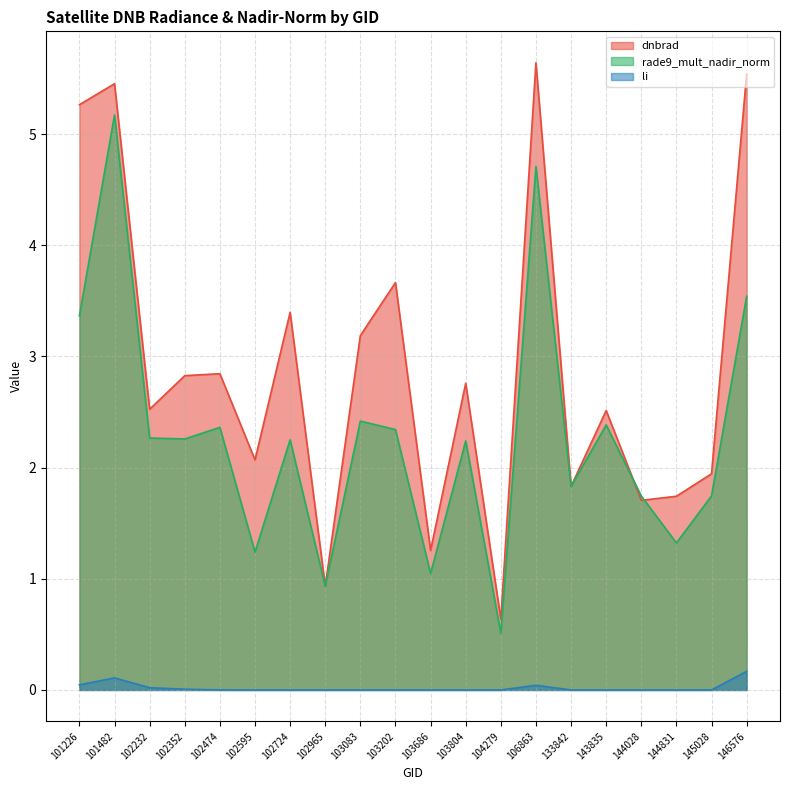

Rank the series at 104279 from lowest to highest value.

li, rade9_mult_nadir_norm, dnbrad